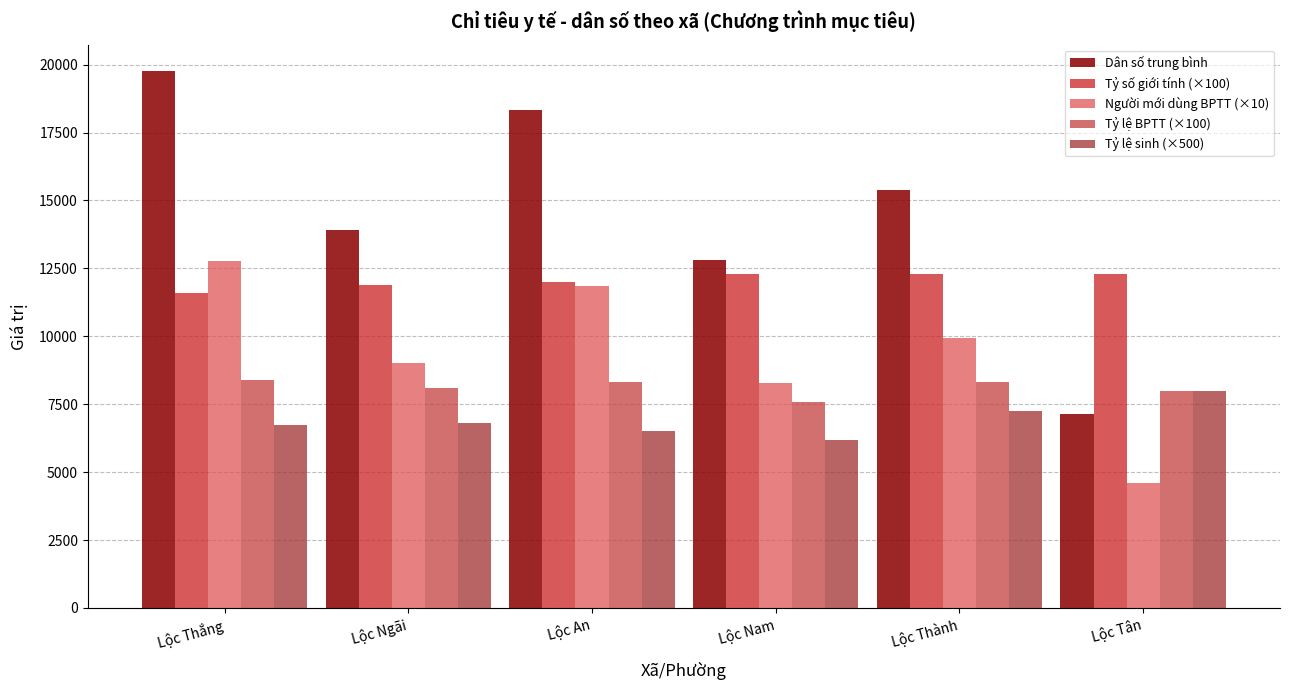

How many data points does each series have?

6